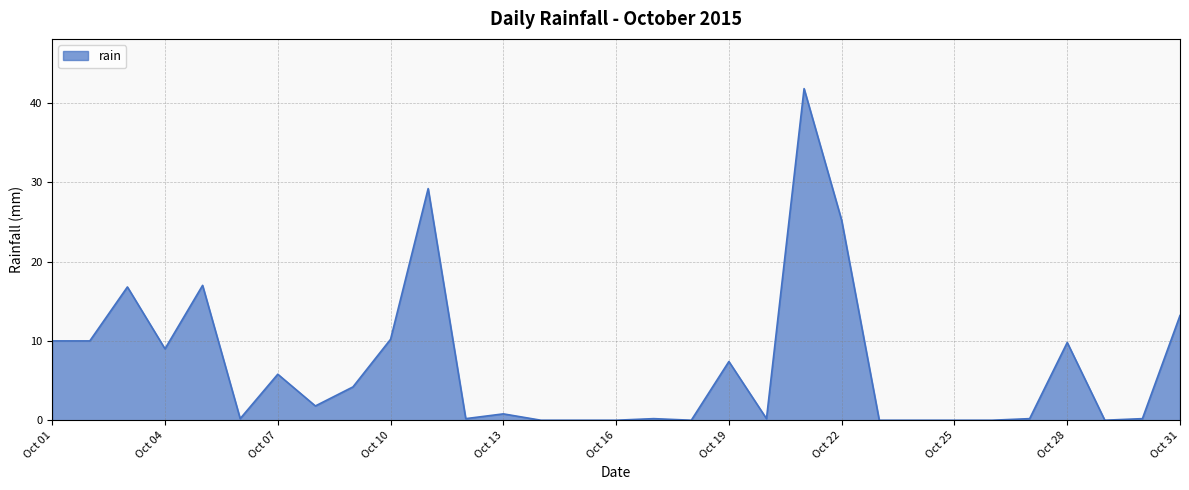

What is the greatest value displayed?

41.8